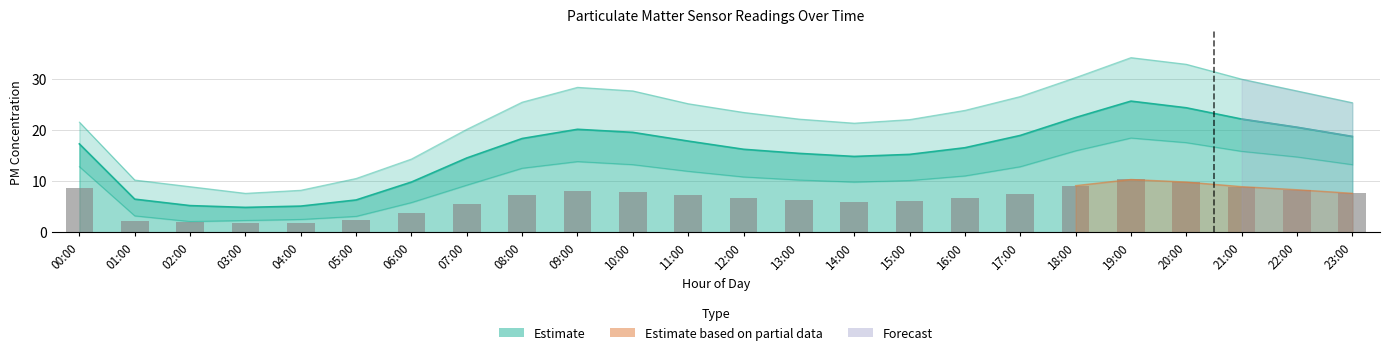

What is the label of the 14th bar from the right?

10:00